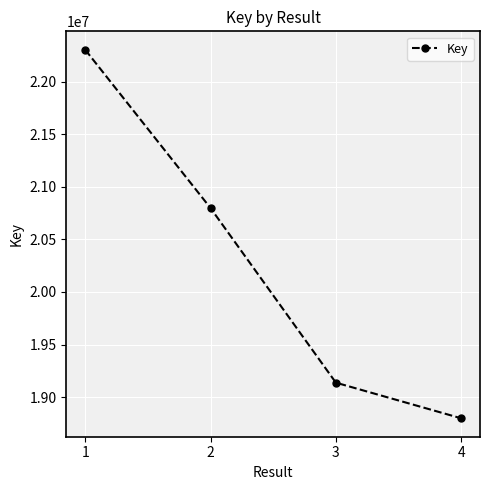

What is the difference between the second highest and minimum values?

1997919